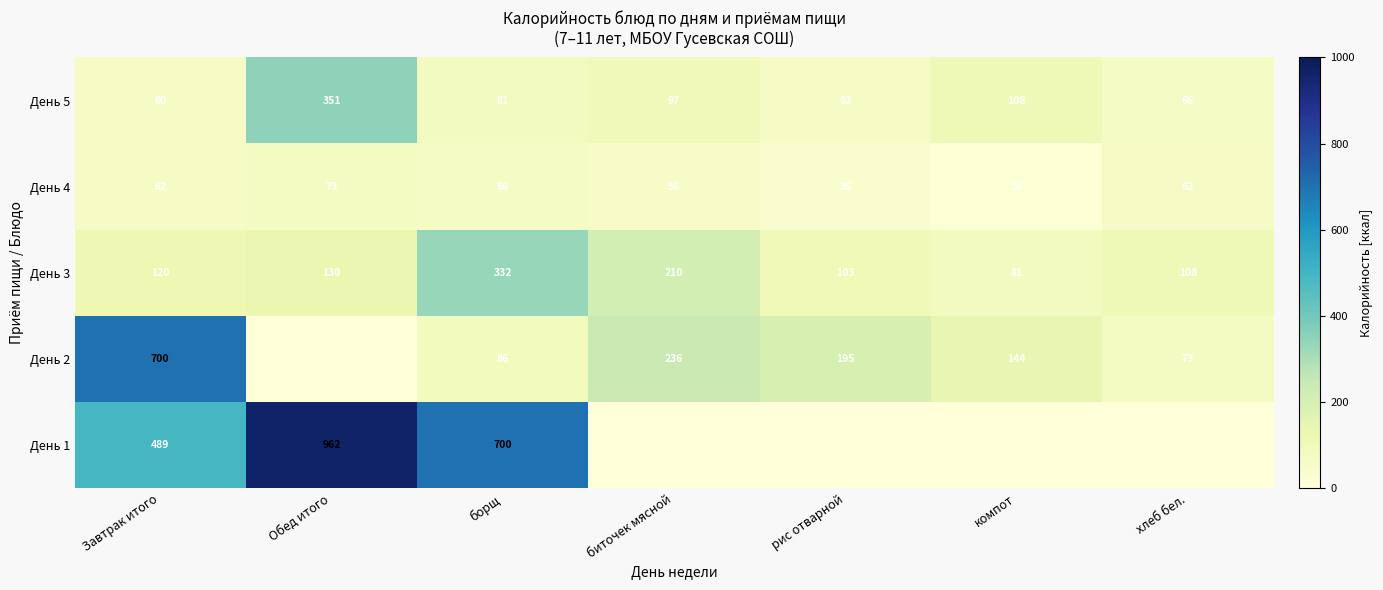

How many data points does each series have?

7